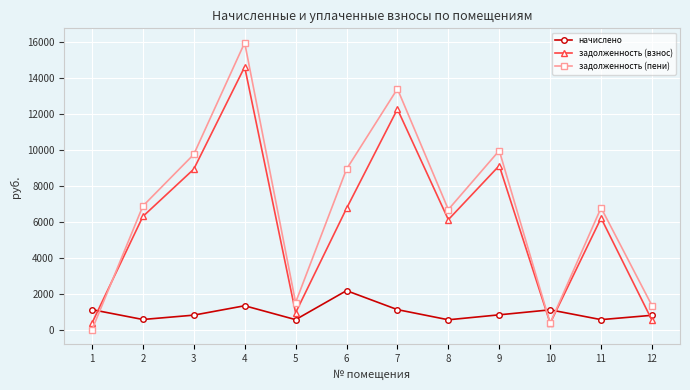

True or false: начислено and задолженность (пени) cross at least once.

True